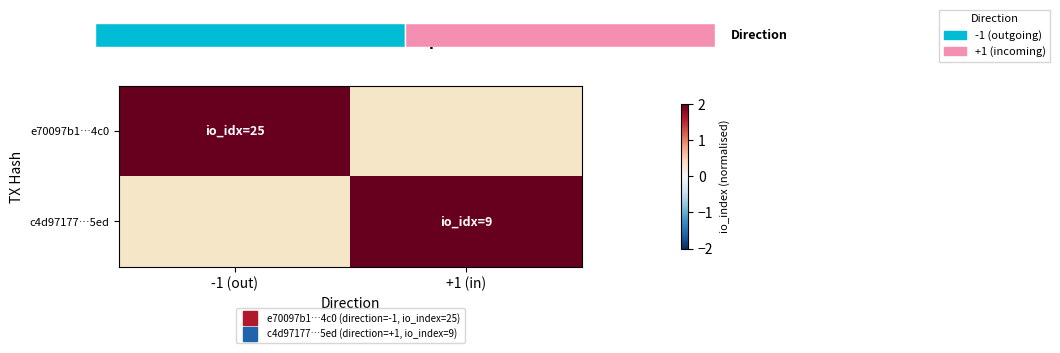

At how many categories does at least one series exceed 20?

1